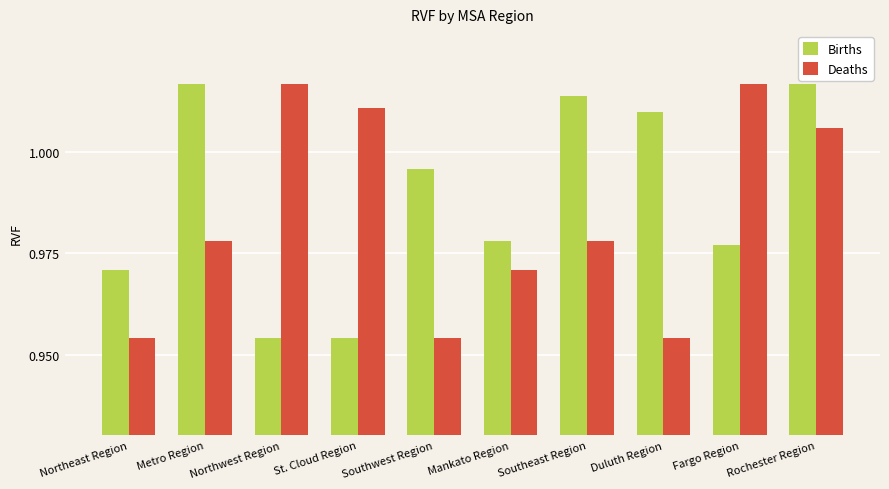

Count the number of data series in this chart.

2